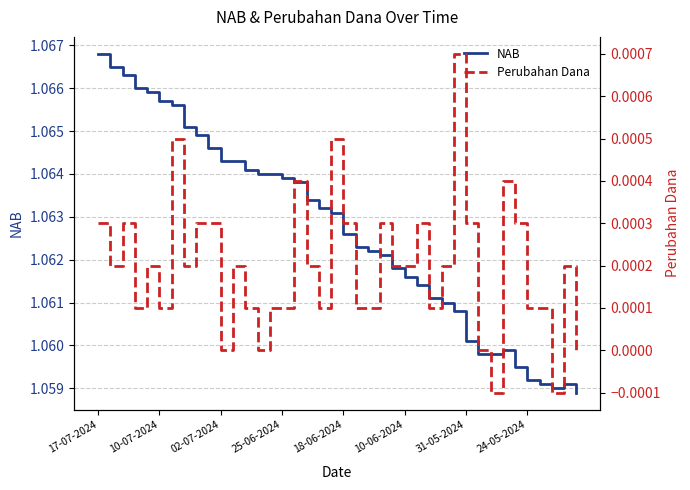

How many lines are shown in the chart?

2